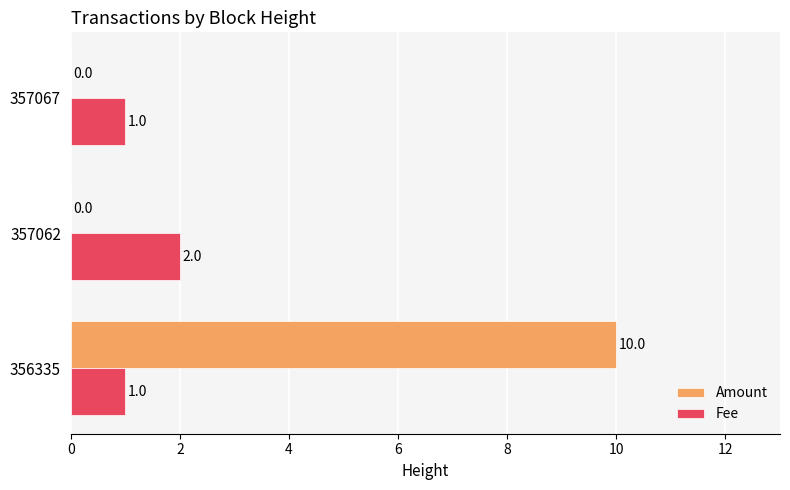

What is the sum of all Amount values?

10